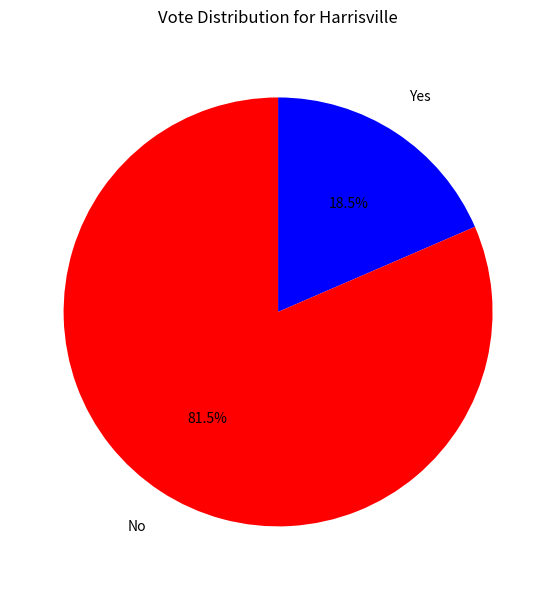

Is there a majority slice in this chart?

Yes